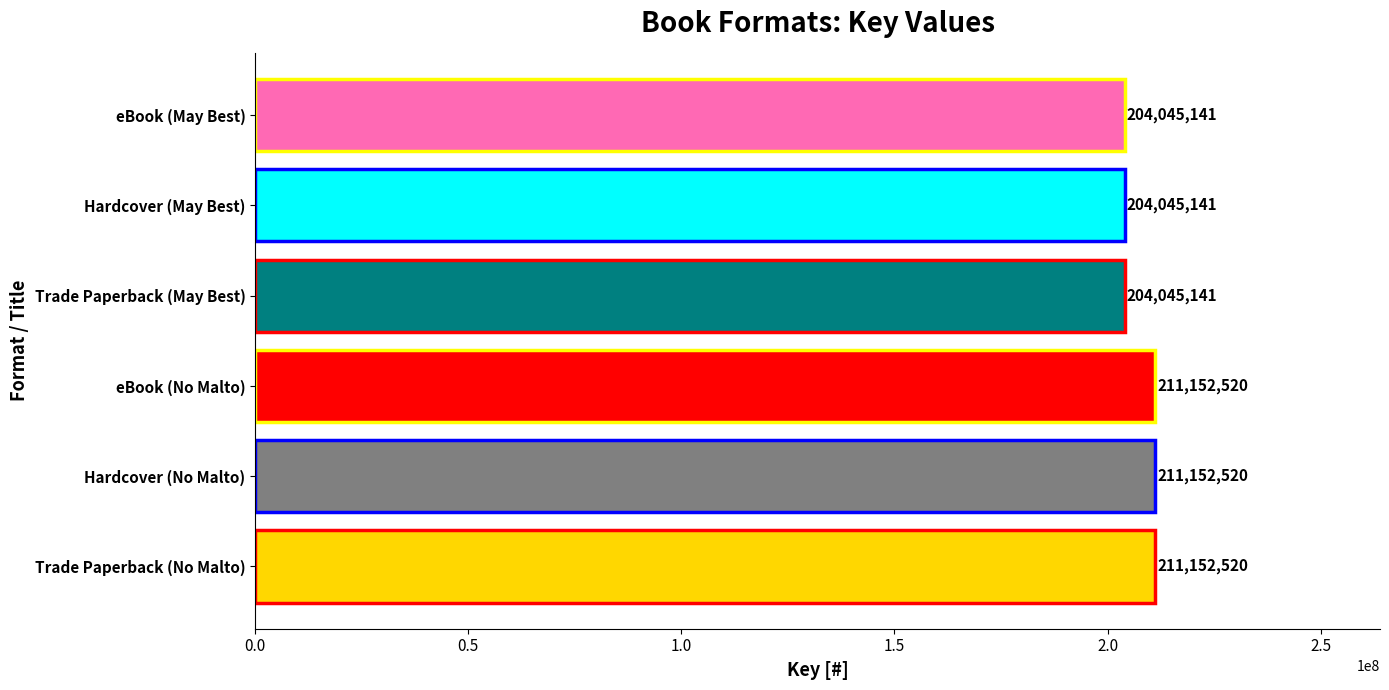

How many values are between 204045141 and 211152520?

6